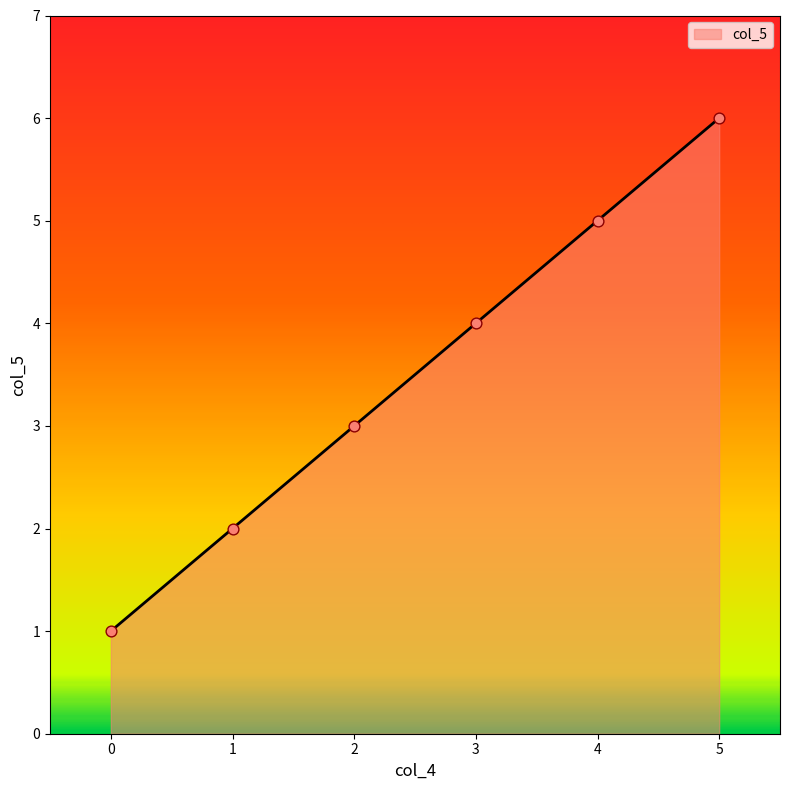

Approximately how many times larger is the value at 1 compared to 5?

0.3